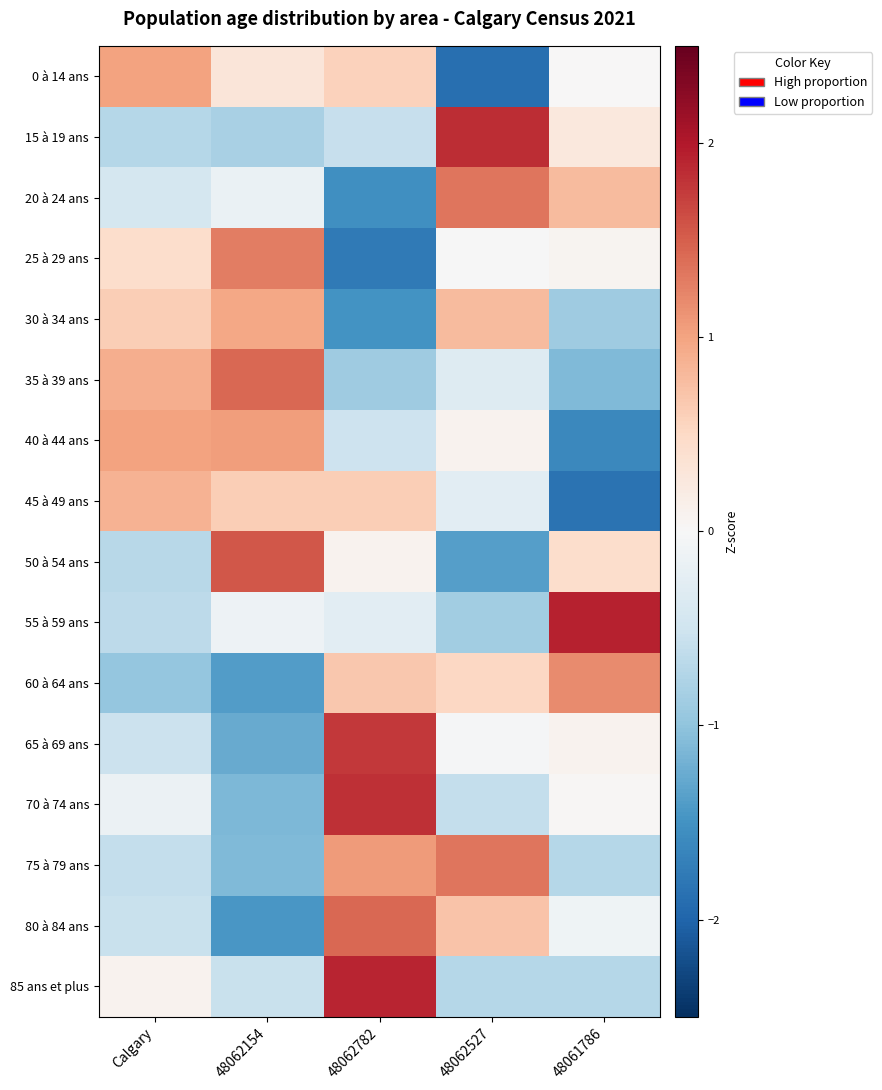

Reading left to right, extract all data points from this chart.

0 à 14 ans: Calgary=1.0	48062154=0.3	48062782=0.6	48062527=-1.9	48061786=0.0
15 à 19 ans: Calgary=-0.7	48062154=-0.8	48062782=-0.6	48062527=1.9	48061786=0.3
20 à 24 ans: Calgary=-0.4	48062154=-0.2	48062782=-1.5	48062527=1.3	48061786=0.8
25 à 29 ans: Calgary=0.4	48062154=1.3	48062782=-1.8	48062527=-0.0	48061786=0.1
30 à 34 ans: Calgary=0.6	48062154=1.0	48062782=-1.5	48062527=0.8	48061786=-0.9
35 à 39 ans: Calgary=0.9	48062154=1.4	48062782=-0.9	48062527=-0.3	48061786=-1.1
40 à 44 ans: Calgary=1.0	48062154=1.0	48062782=-0.5	48062527=0.1	48061786=-1.6
45 à 49 ans: Calgary=0.9	48062154=0.6	48062782=0.6	48062527=-0.3	48061786=-1.8
50 à 54 ans: Calgary=-0.7	48062154=1.6	48062782=0.1	48062527=-1.4	48061786=0.4
55 à 59 ans: Calgary=-0.7	48062154=-0.1	48062782=-0.3	48062527=-0.9	48061786=1.9
60 à 64 ans: Calgary=-1.0	48062154=-1.4	48062782=0.7	48062527=0.5	48061786=1.2
65 à 69 ans: Calgary=-0.5	48062154=-1.3	48062782=1.8	48062527=-0.0	48061786=0.1
70 à 74 ans: Calgary=-0.2	48062154=-1.1	48062782=1.8	48062527=-0.6	48061786=0.0
75 à 79 ans: Calgary=-0.6	48062154=-1.1	48062782=1.1	48062527=1.3	48061786=-0.7
80 à 84 ans: Calgary=-0.6	48062154=-1.5	48062782=1.4	48062527=0.7	48061786=-0.1
85 ans et plus: Calgary=0.1	48062154=-0.6	48062782=1.9	48062527=-0.7	48061786=-0.7